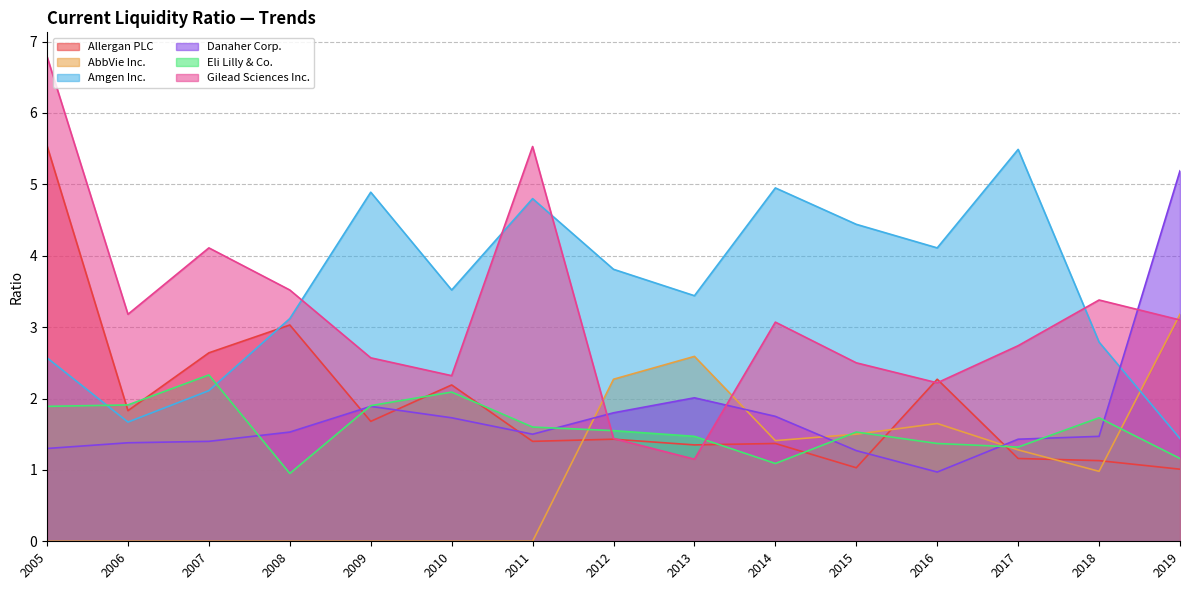

Between 2010 and 2016, which series saw the biggest shift?

AbbVie Inc.